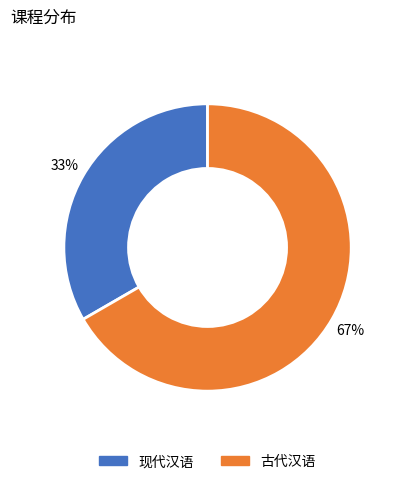

Does 古代汉语 account for over 50% of the chart?

Yes